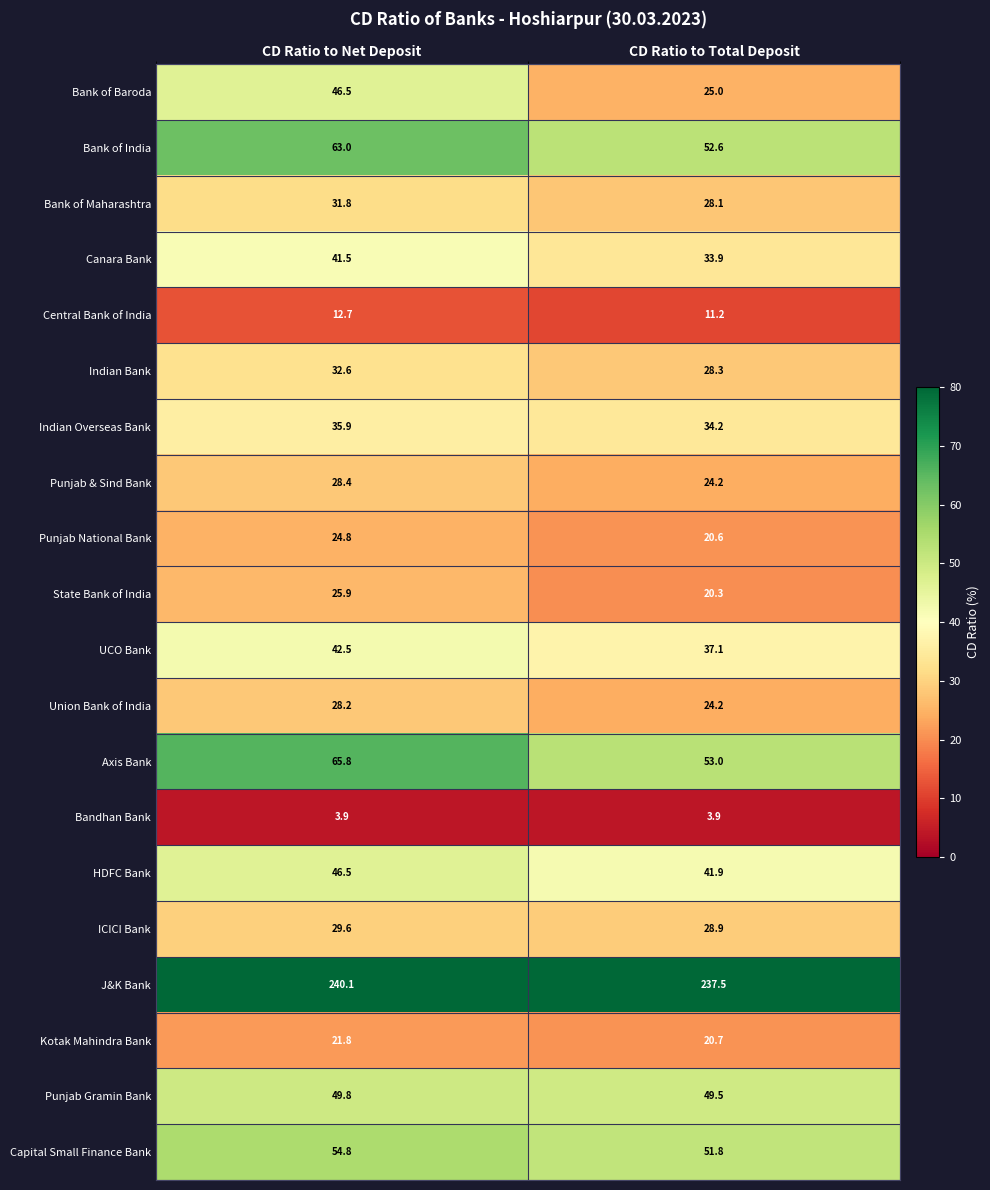

The Capital Small Finance Bank series shows 89.7 at CD Ratio to Total Deposit. True or false?

False